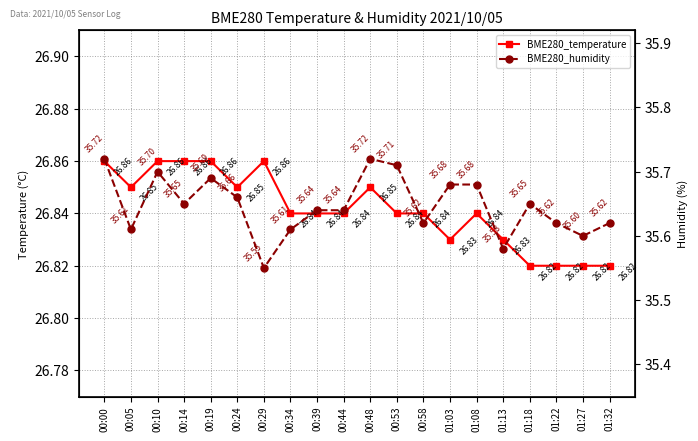

Reading right to left, transcribe all the data shown in this chart.

BME280_temperature: 01:32=26.8	01:27=26.8	01:22=26.8	01:18=26.8	01:13=26.8	01:08=26.8	01:03=26.8	00:58=26.8	00:53=26.8	00:48=26.9	00:44=26.8	00:39=26.8	00:34=26.8	00:29=26.9	00:24=26.9	00:19=26.9	00:14=26.9	00:10=26.9	00:05=26.9	00:00=26.9
BME280_humidity: 01:32=35.6	01:27=35.6	01:22=35.6	01:18=35.6	01:13=35.6	01:08=35.7	01:03=35.7	00:58=35.6	00:53=35.7	00:48=35.7	00:44=35.6	00:39=35.6	00:34=35.6	00:29=35.5	00:24=35.7	00:19=35.7	00:14=35.6	00:10=35.7	00:05=35.6	00:00=35.7